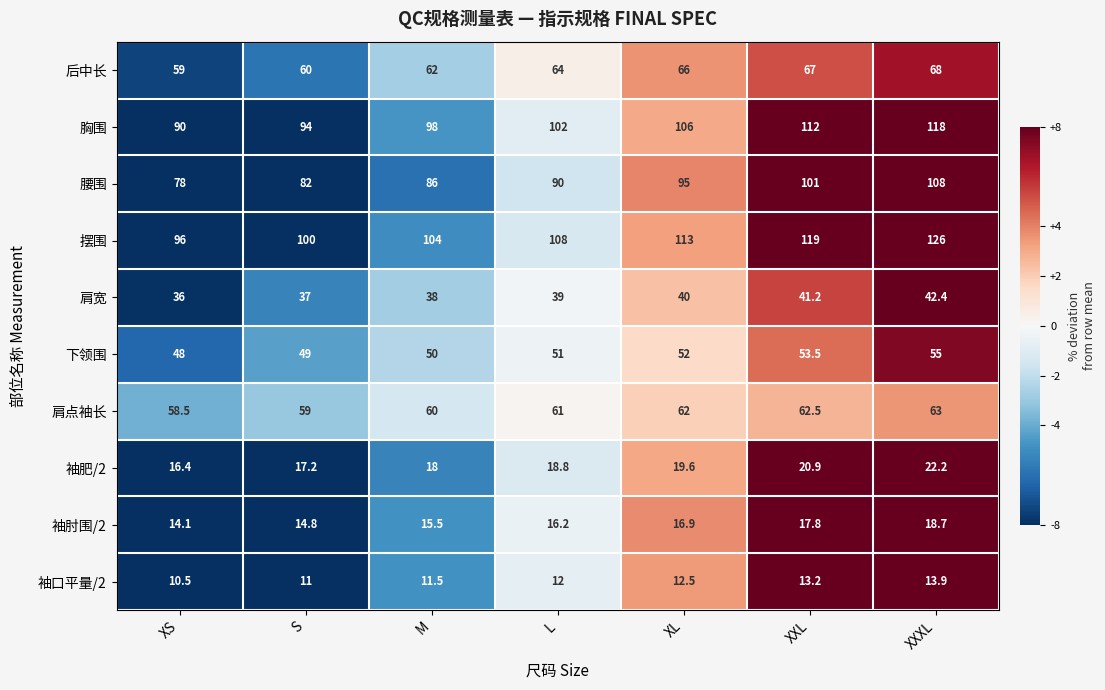

True or false: 袖口平量/2 has a value of 11.5 at M.

True